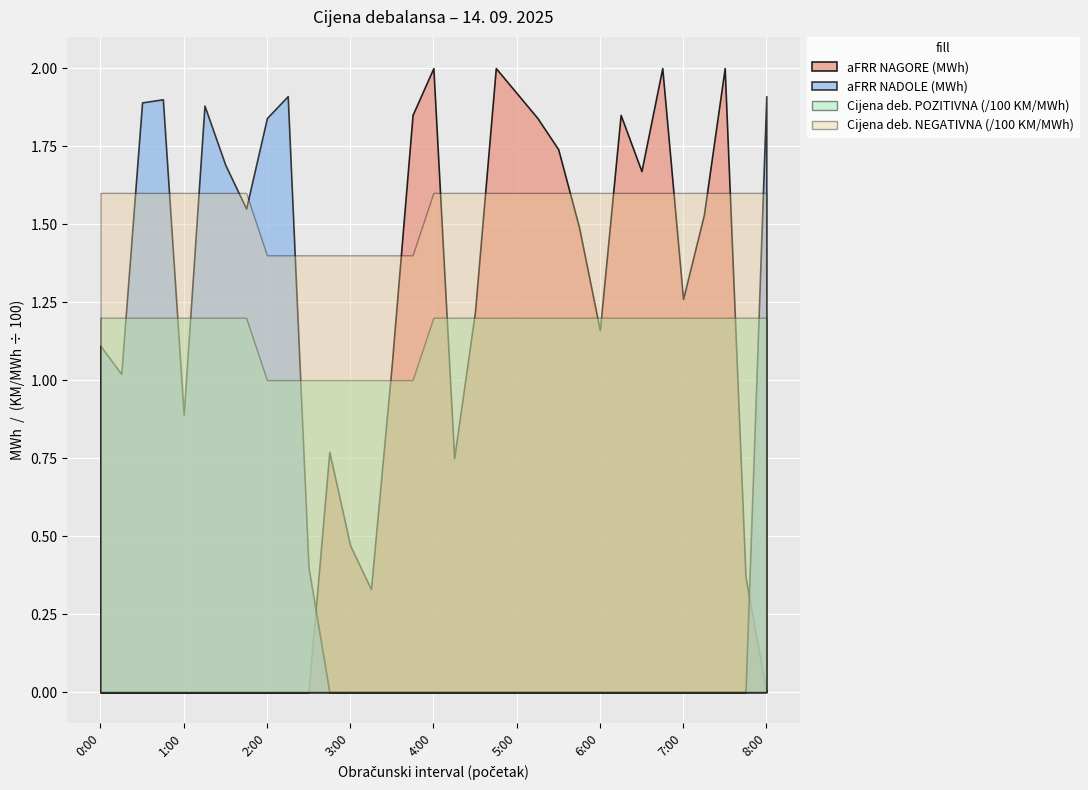

Which has a higher value, 0:00 or 0:15?

0:00